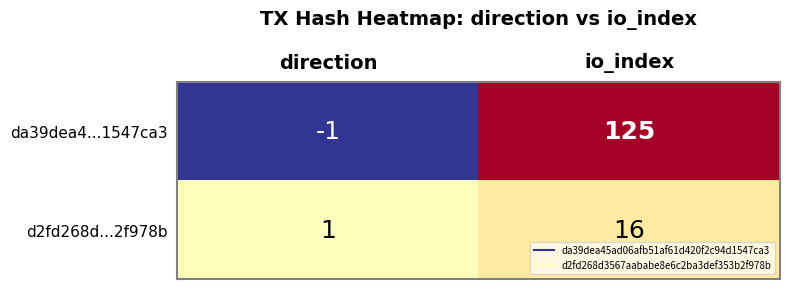

Rank the series by their average value, from highest to lowest.

da39dea4...1547ca3, d2fd268d...2f978b